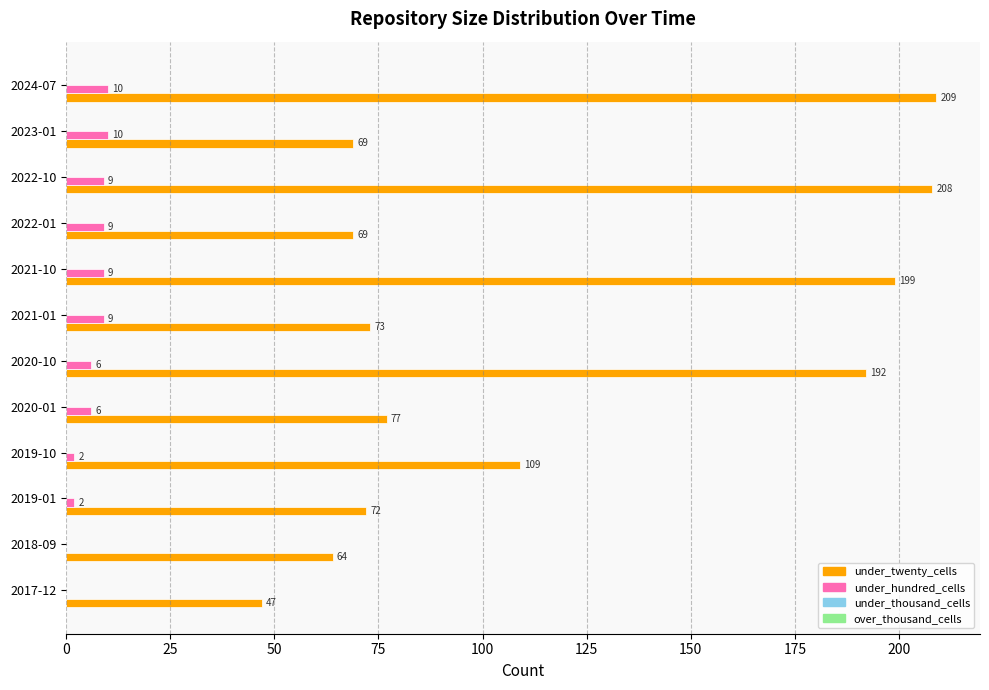

What is the sum of the under_hundred_cells values at 2022-01 and 2018-09?

9